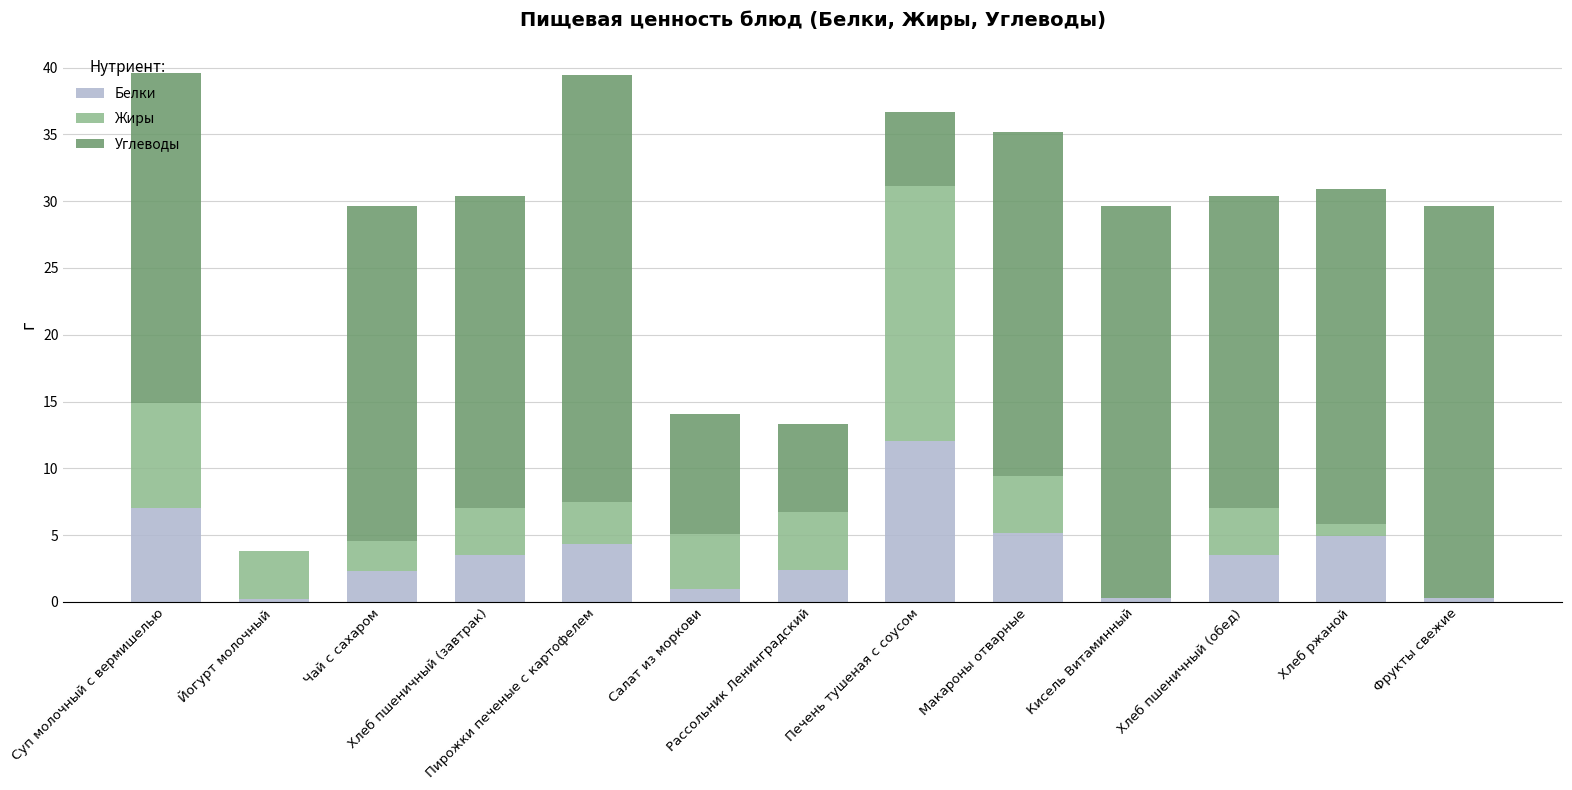

How many data points in Белки are above 3?

7